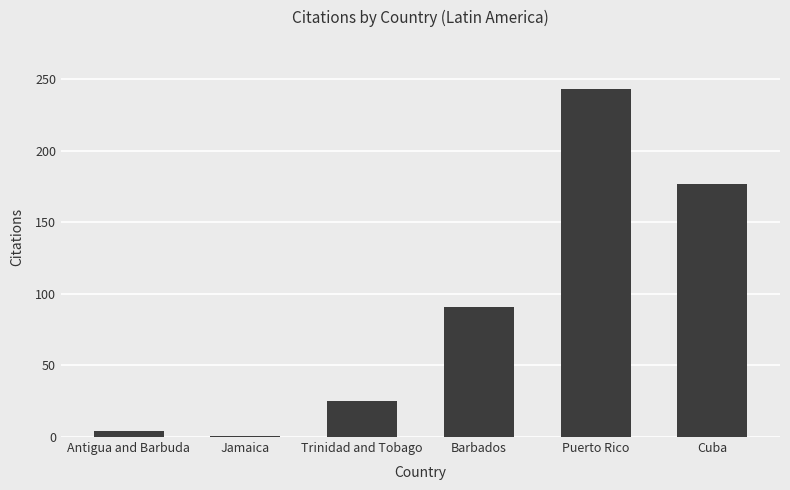

What is the ratio of the value at Puerto Rico to the value at Jamaica?

243.0